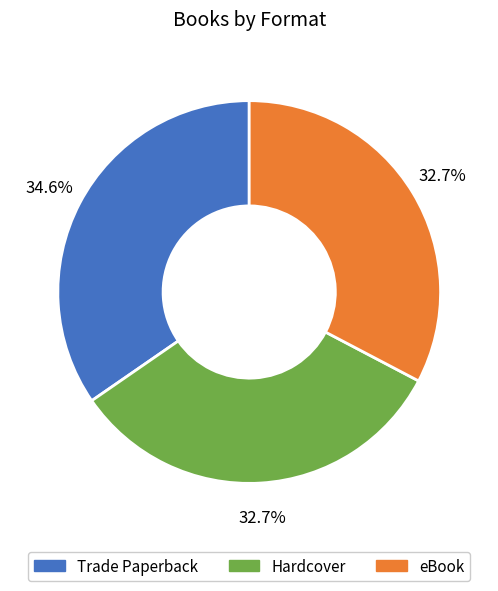

The Hardcover slice represents 33% of the pie. True or false?

True